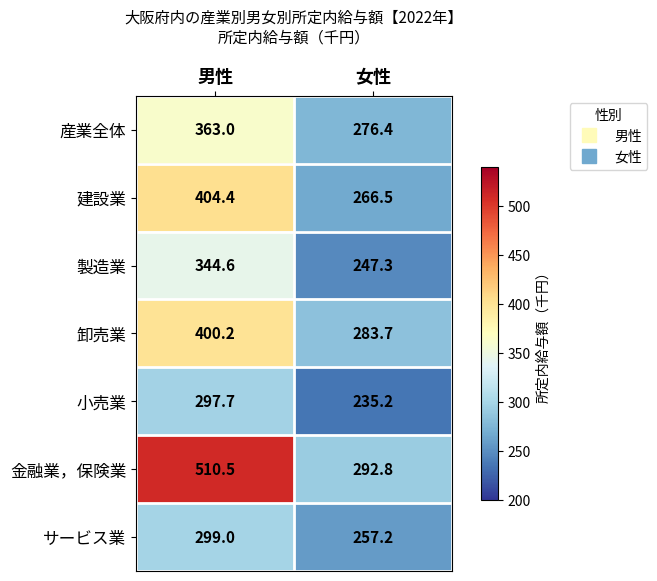

Reading left to right, list all the values displayed in this chart.

産業全体: 男性=363.0	女性=276.4
建設業: 男性=404.4	女性=266.5
製造業: 男性=344.6	女性=247.3
卸売業: 男性=400.2	女性=283.7
小売業: 男性=297.7	女性=235.2
金融業，保険業: 男性=510.5	女性=292.8
サービス業: 男性=299.0	女性=257.2